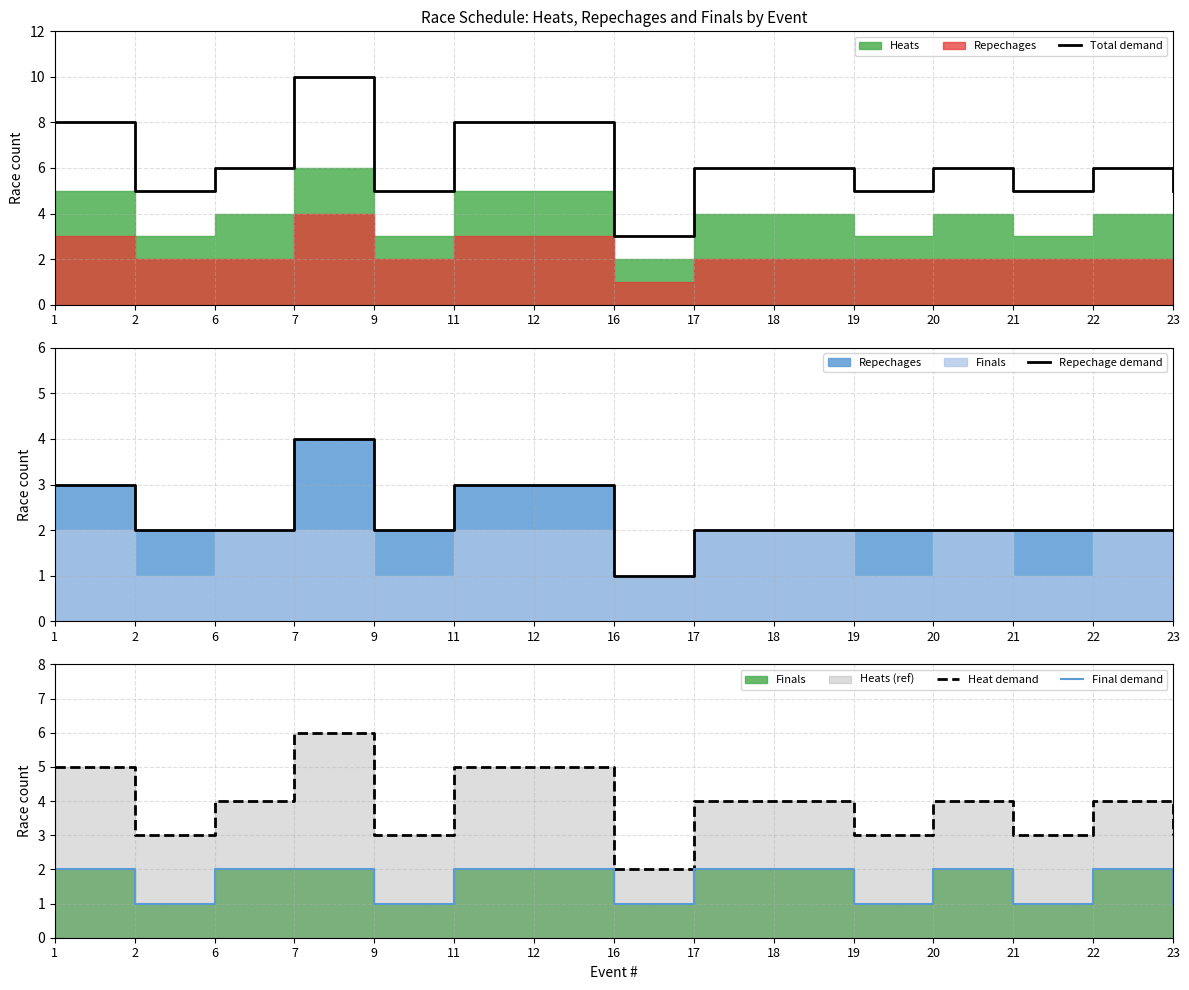

At which label does Heat demand reach its minimum?

16